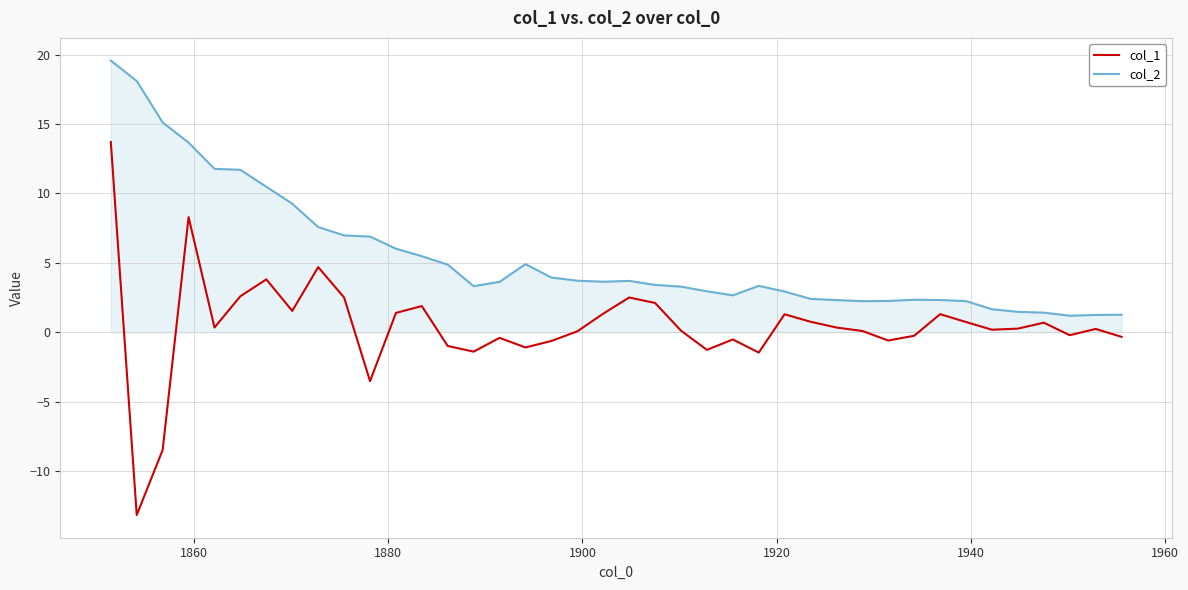

What is the minimum value shown in the chart?

-13.2